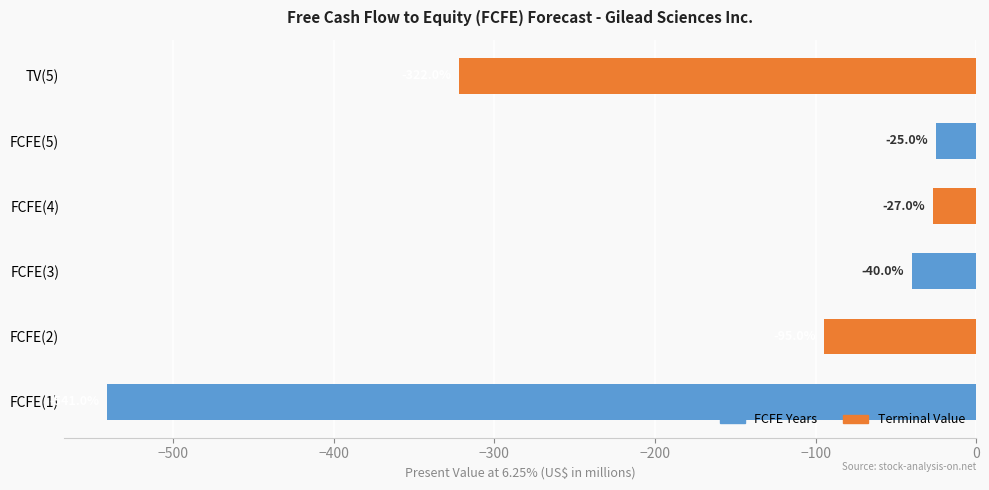

Which label corresponds to the largest value in the chart?

FCFE(5)